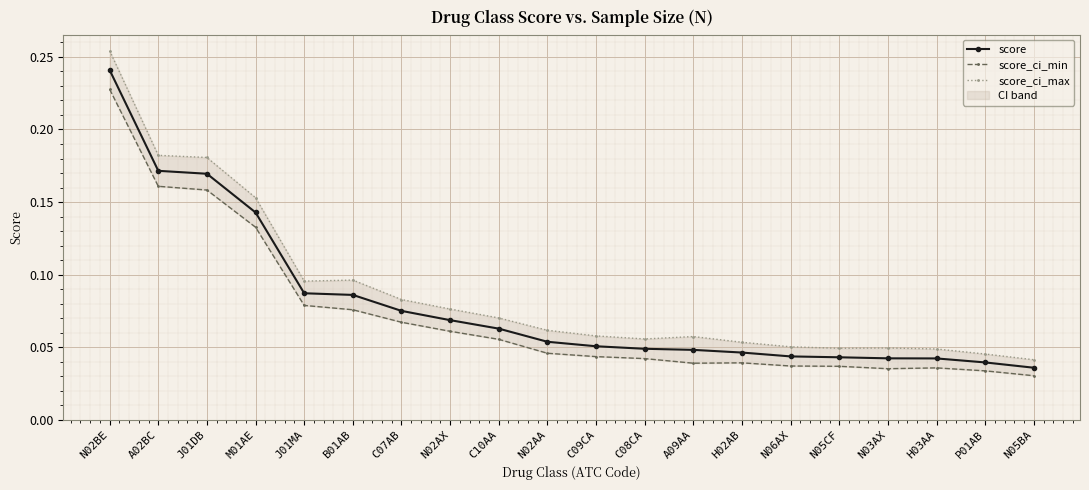

True or false: score and score_ci_min cross at least once.

False